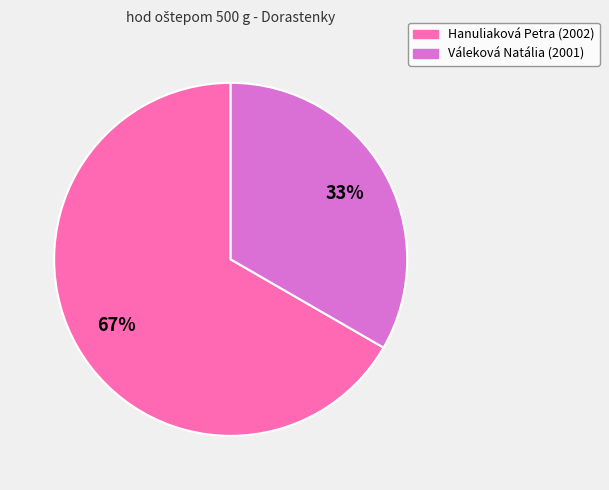

What is the largest slice in the pie chart?

Hanuliaková Petra